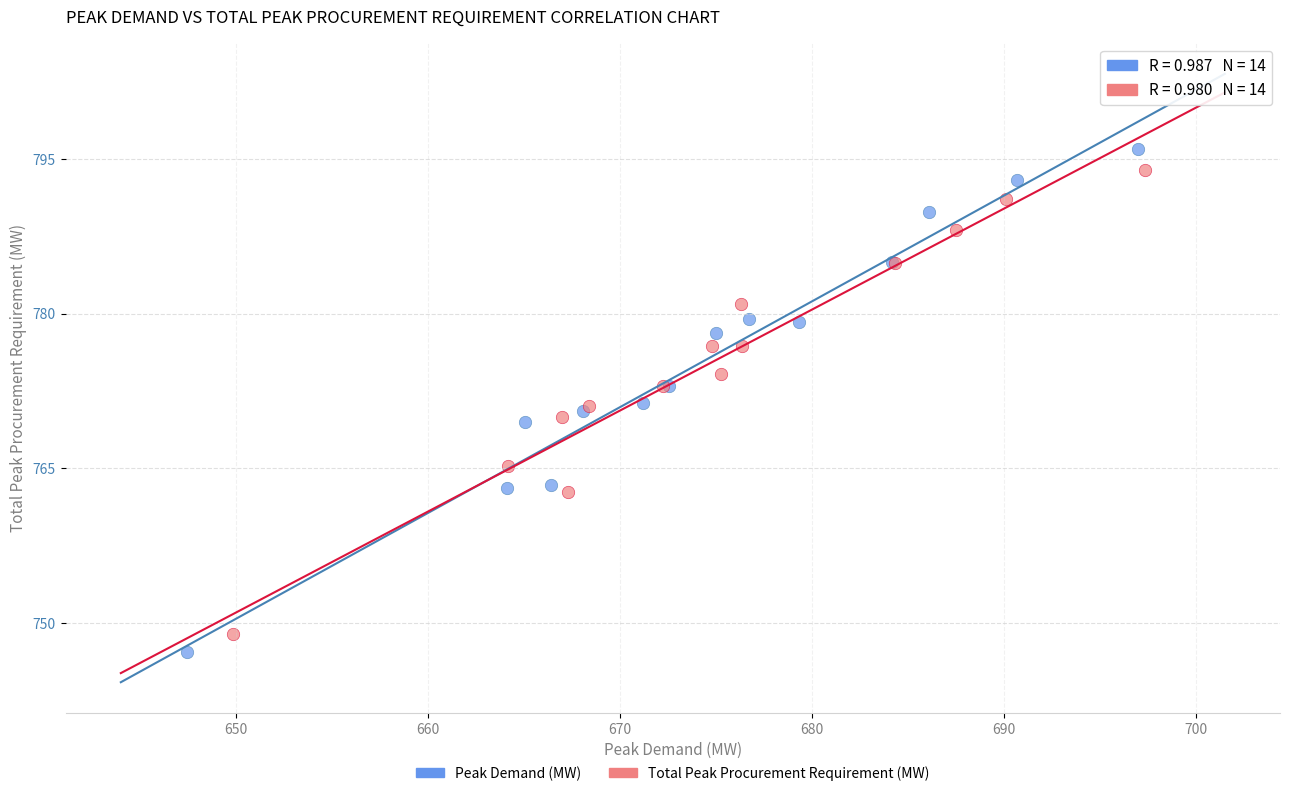

What are all the series names shown in the legend?

Peak Demand (MW), Total Peak Procurement Requirement (MW)